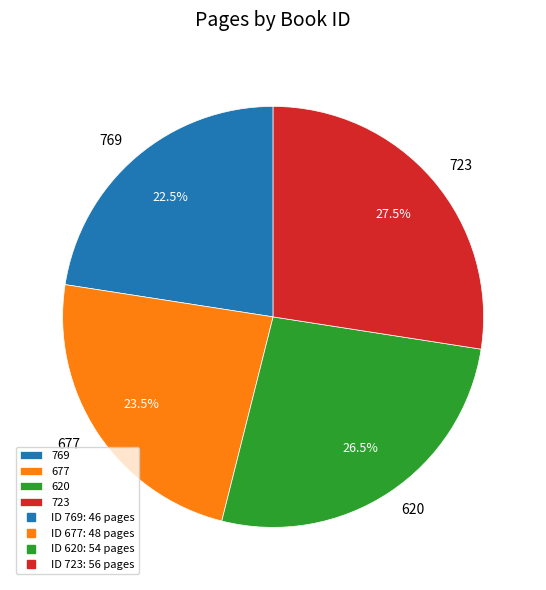

How many slices are in this pie chart?

4